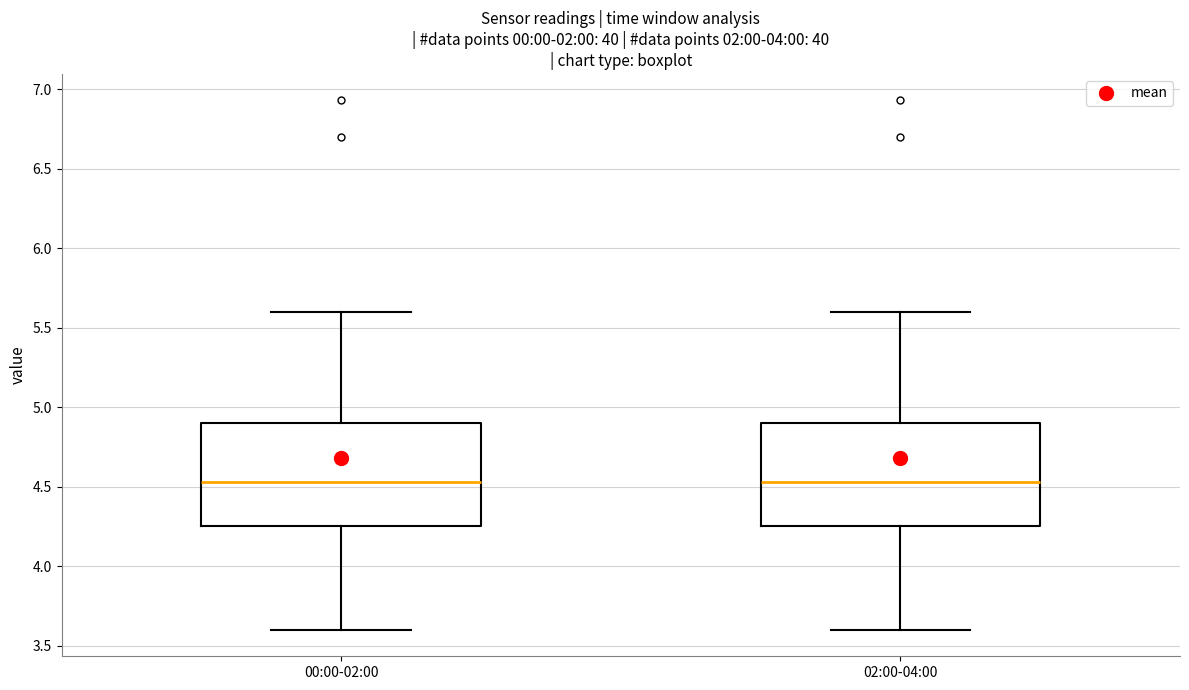

Reading left to right, read every box against the y-axis: the position of its median line, the range the box covers, and the ends of its whiskers. The values are not printed on the chart, so give them approximately, as read against the axis.

00:00-02:00: median 4.55, box 4.25 to 4.90, whiskers 3.60 to 5.60
02:00-04:00: median 4.55, box 4.25 to 4.90, whiskers 3.60 to 5.60